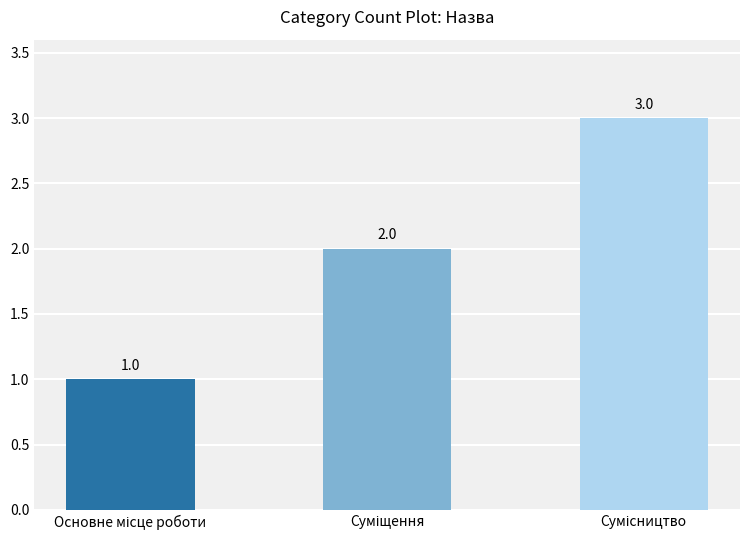

Count the values in the range 1 to 3.

3